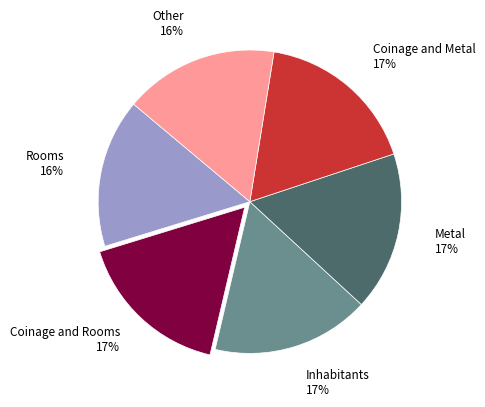

What is the ratio of the value at Inhabitants to the value at Coinage and Rooms?

1.0